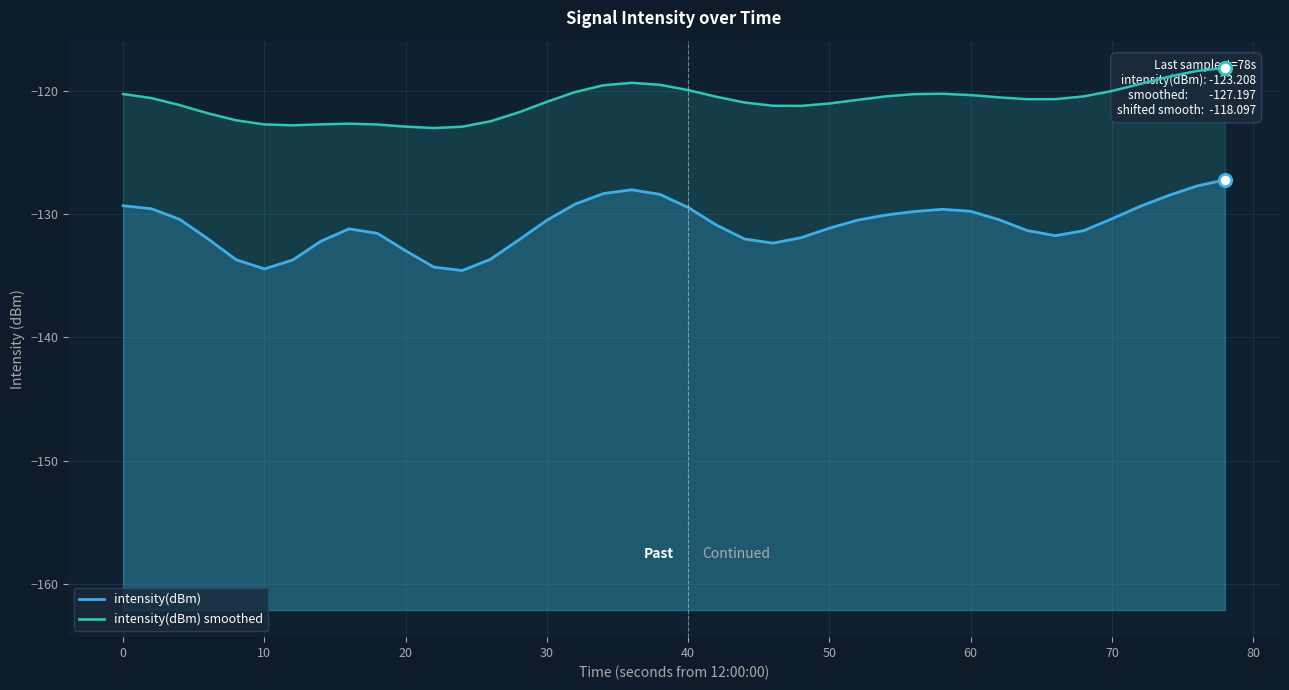

Which series contains the lowest Y value?

intensity(dBm)